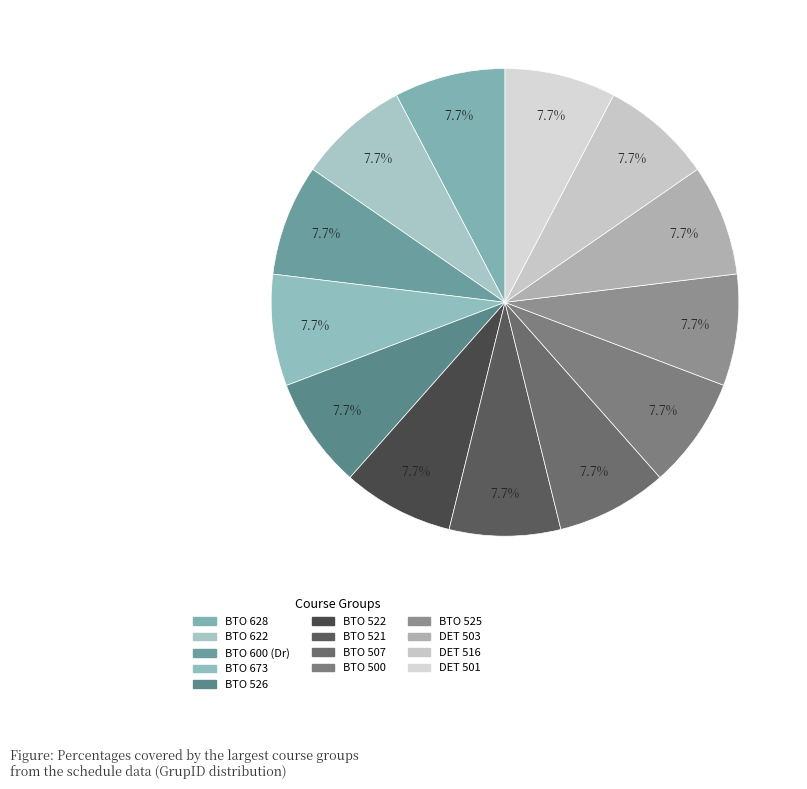

How many segments does this pie chart have?

13